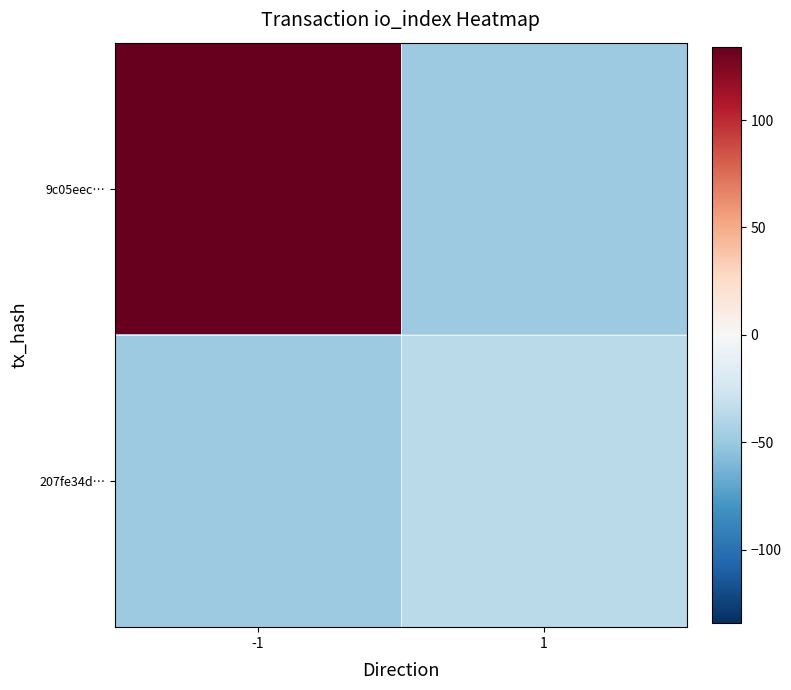

Rank the series by their average value, from lowest to highest.

207fe34d…, 9c05eec…